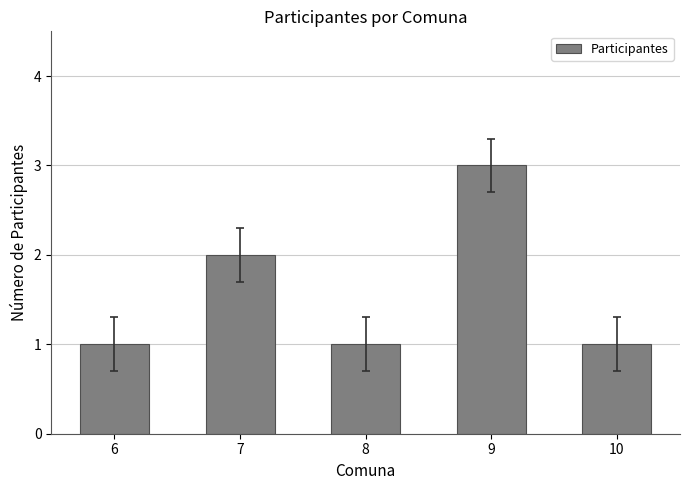

The value at 9 is 3. True or false?

True